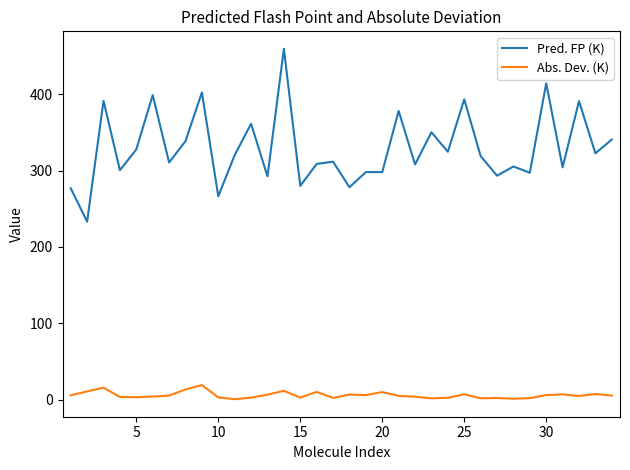

What is the average value of the Pred. FP (K) series?

329.2